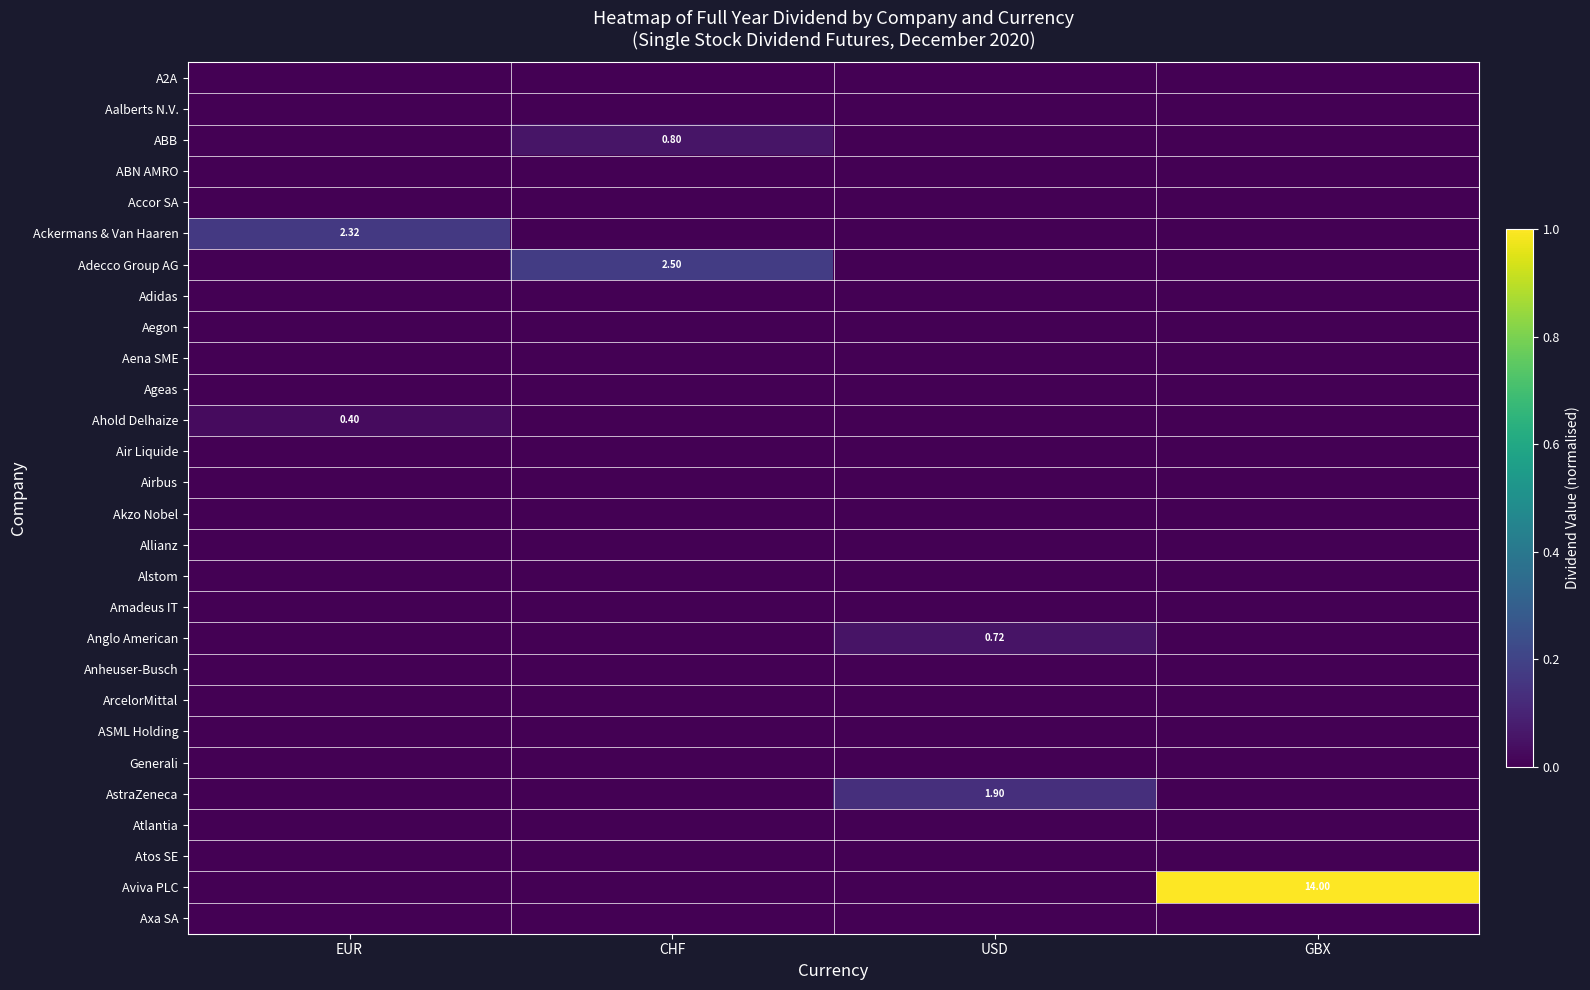

How many positive values does the Ahold Delhaize series have?

1